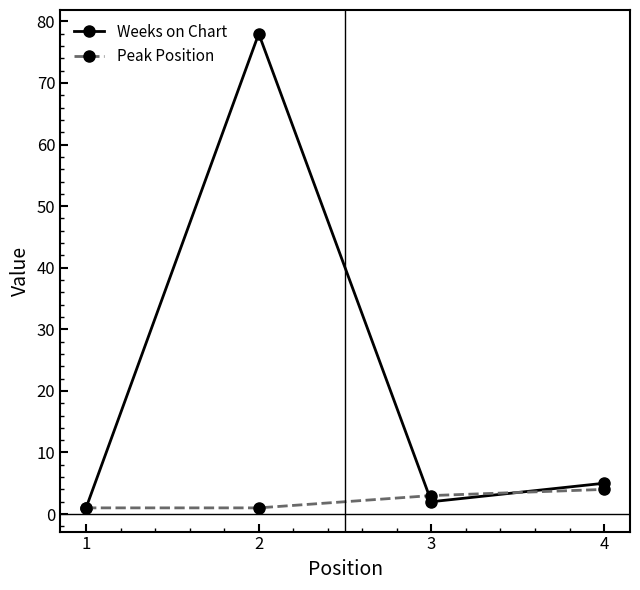

Rank the series by their average value, from lowest to highest.

Peak Position, Weeks on Chart